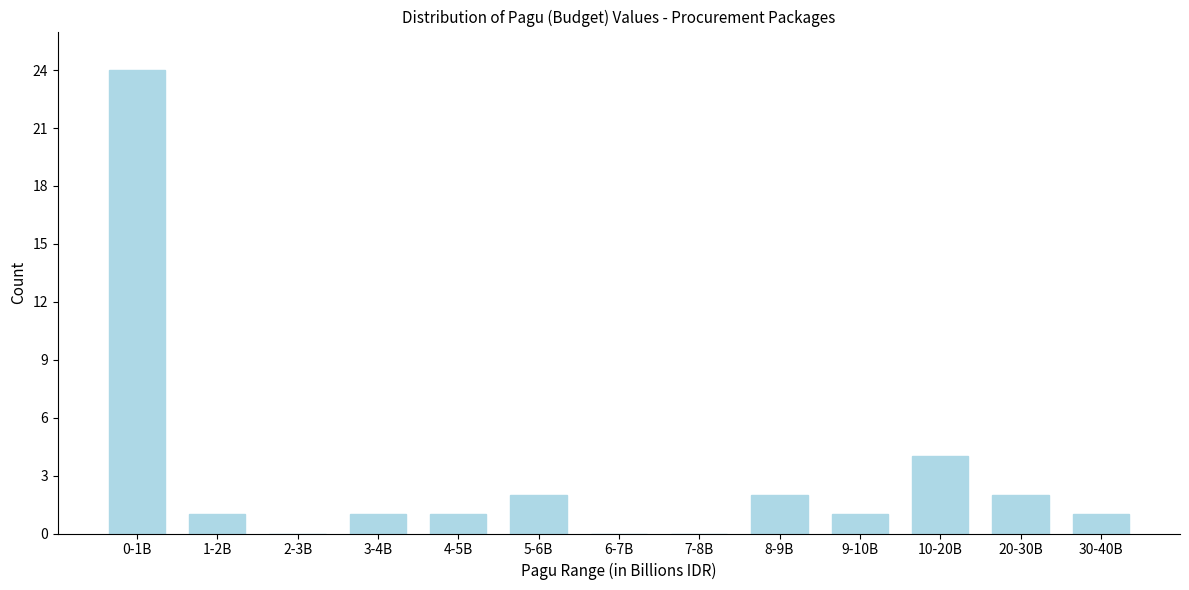

Reading left to right, what are all the values shown in this chart?

0-1B=24	1-2B=1	2-3B=0	3-4B=1	4-5B=1	5-6B=2	6-7B=0	7-8B=0	8-9B=2	9-10B=1	10-20B=4	20-30B=2	30-40B=1